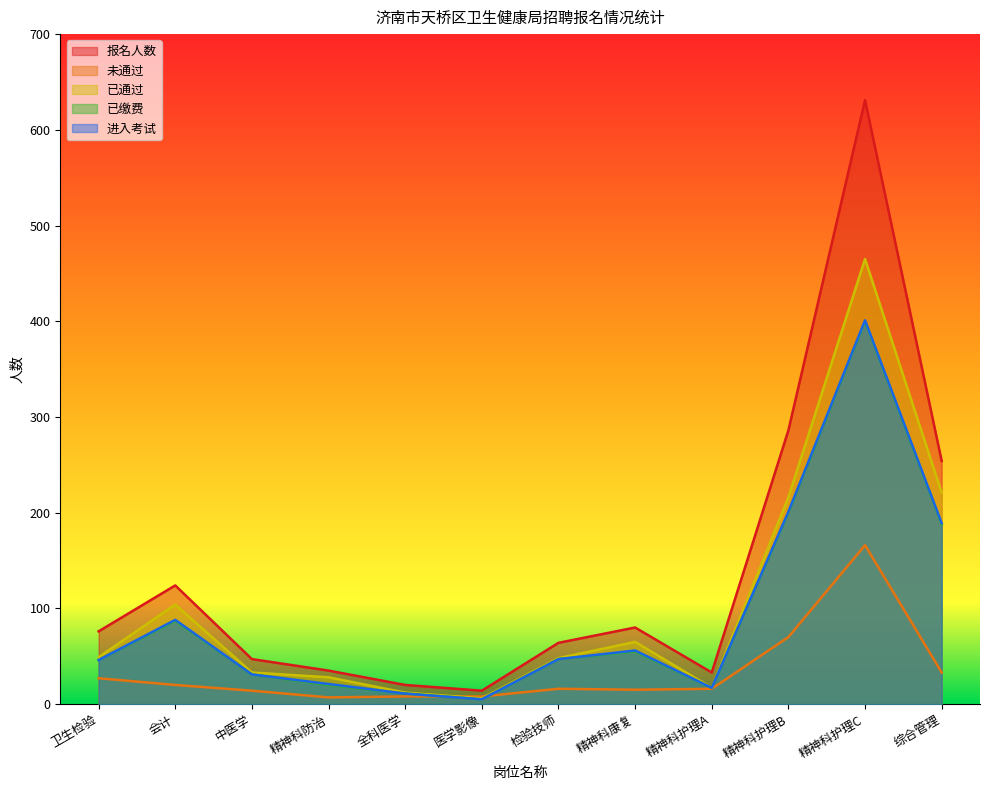

Reading left to right, extract all data points from this chart.

报名人数: 卫生检验=76	会计=124	中医学=47	精神科防治=35	全科医学=20	医学影像=14	检验技师=64	精神科康复=80	精神科护理A=33	精神科护理B=286	精神科护理C=631	综合管理=254
未通过: 卫生检验=27	会计=20	中医学=14	精神科防治=7	全科医学=8	医学影像=8	检验技师=16	精神科康复=15	精神科护理A=16	精神科护理B=70	精神科护理C=166	综合管理=33
已通过: 卫生检验=49	会计=104	中医学=33	精神科防治=28	全科医学=12	医学影像=6	检验技师=48	精神科康复=65	精神科护理A=17	精神科护理B=216	精神科护理C=465	综合管理=221
已缴费: 卫生检验=46	会计=87	中医学=31	精神科防治=20	全科医学=11	医学影像=5	检验技师=47	精神科康复=55	精神科护理A=17	精神科护理B=200	精神科护理C=400	综合管理=188
进入考试: 卫生检验=46	会计=88	中医学=31	精神科防治=21	全科医学=11	医学影像=5	检验技师=47	精神科康复=56	精神科护理A=17	精神科护理B=201	精神科护理C=401	综合管理=189